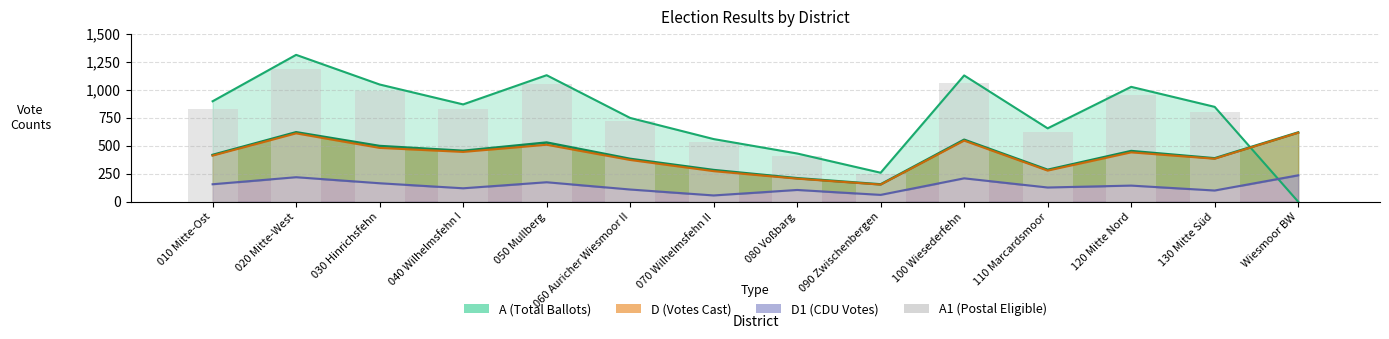

Are the bars grouped side by side (vs. stacked)?

No